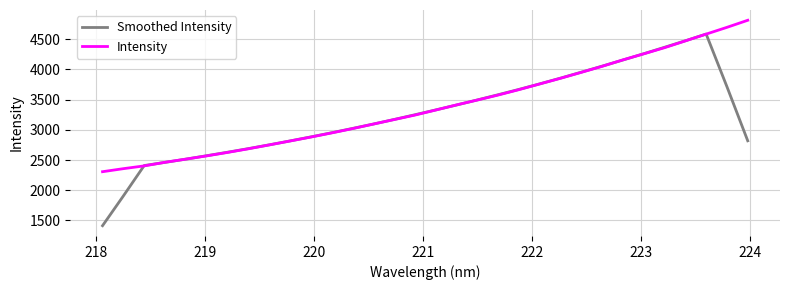

What is the average value of the Smoothed Intensity series?

3250.2